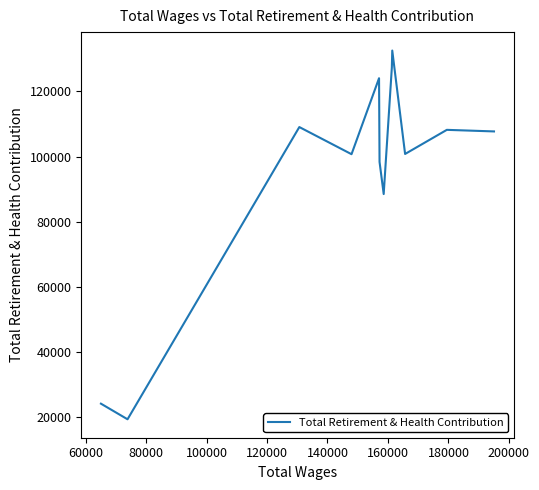

What is the smallest value displayed?

19393